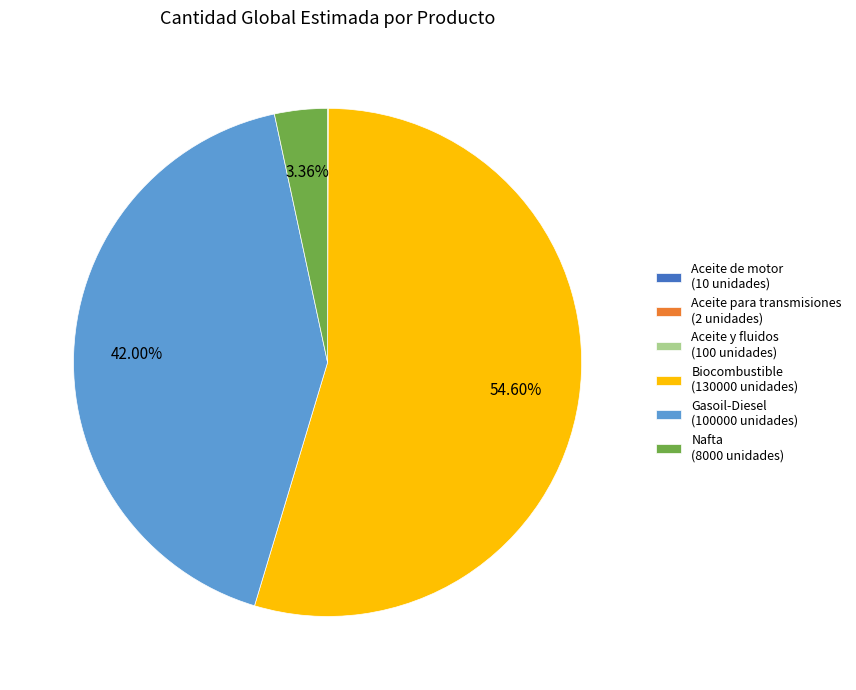

What is the majority slice?

Biocombustible